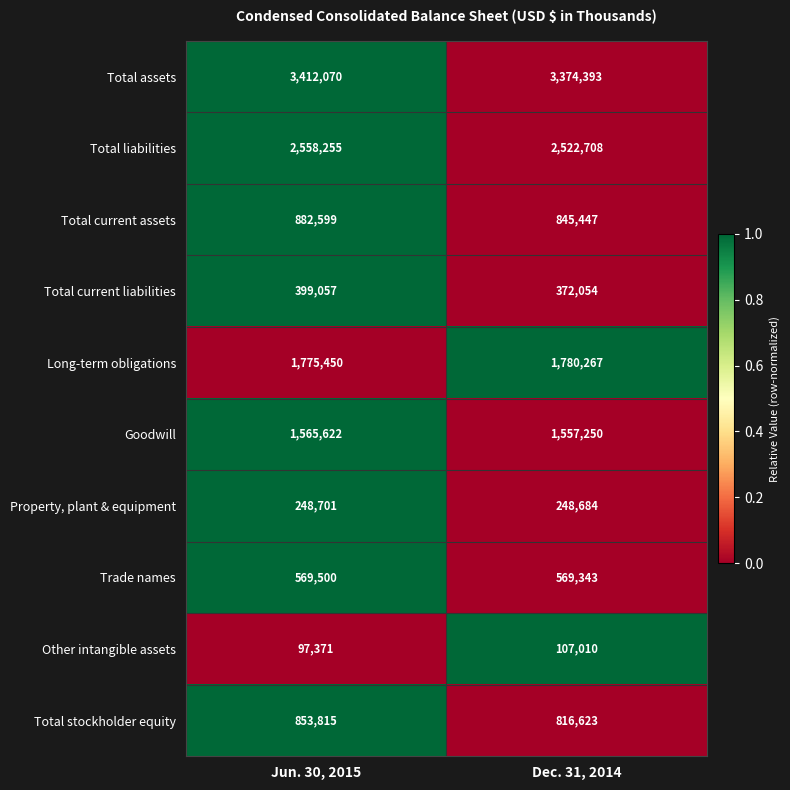

The value of Total current liabilities at Dec. 31, 2014 is 372054. True or false?

True